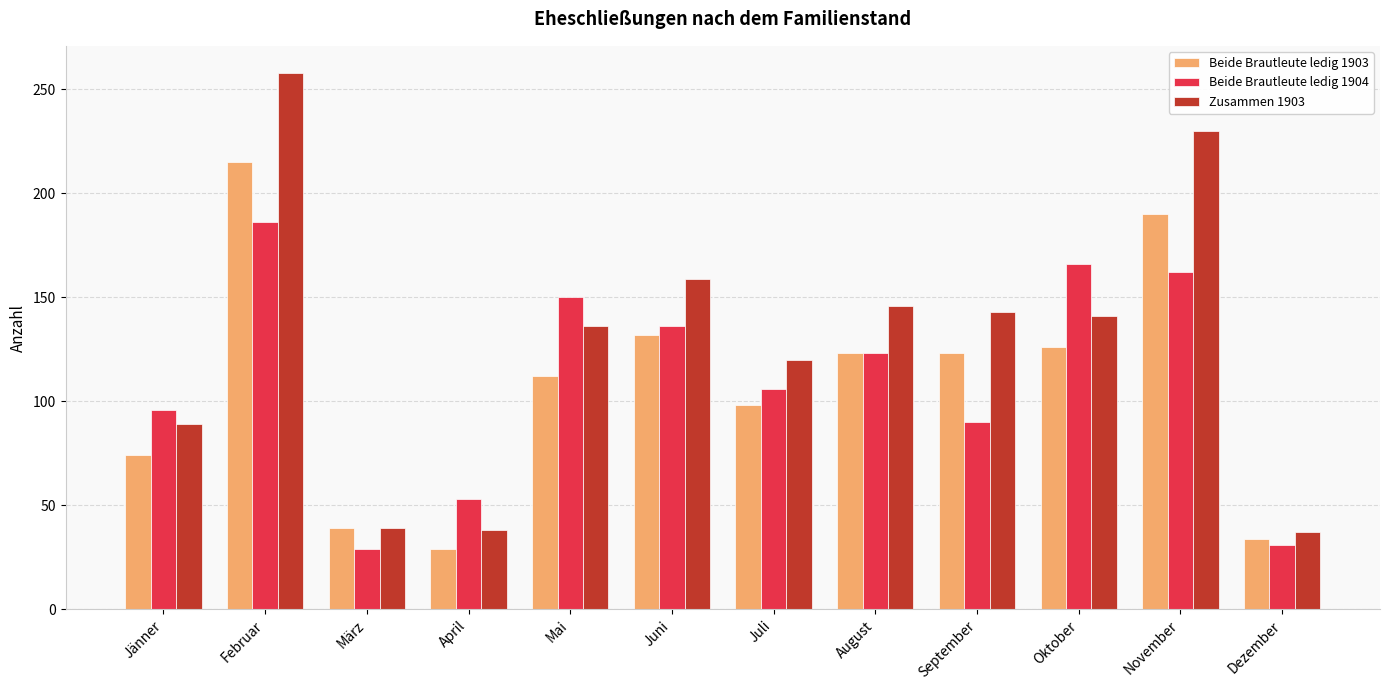

Which series changed the most between Juli and September?

Beide Brautleute ledig 1903